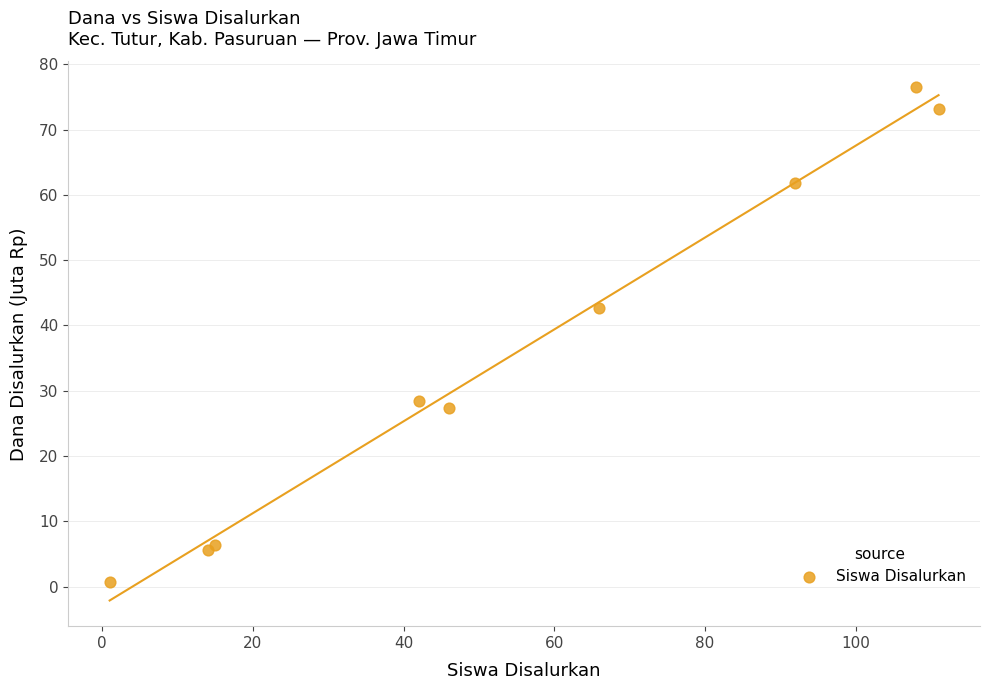

What Y value in the scatter plot is closest to 38?

42.8